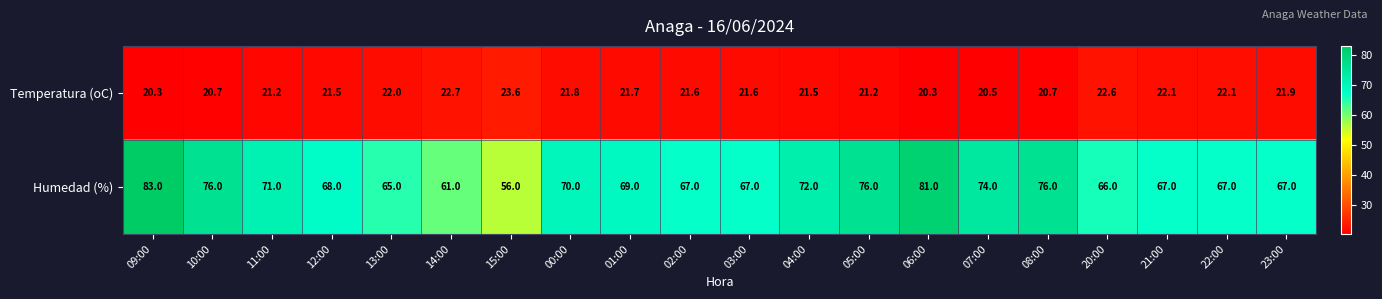

Between 01:00 and 03:00, which series saw the biggest shift?

Humedad (%)